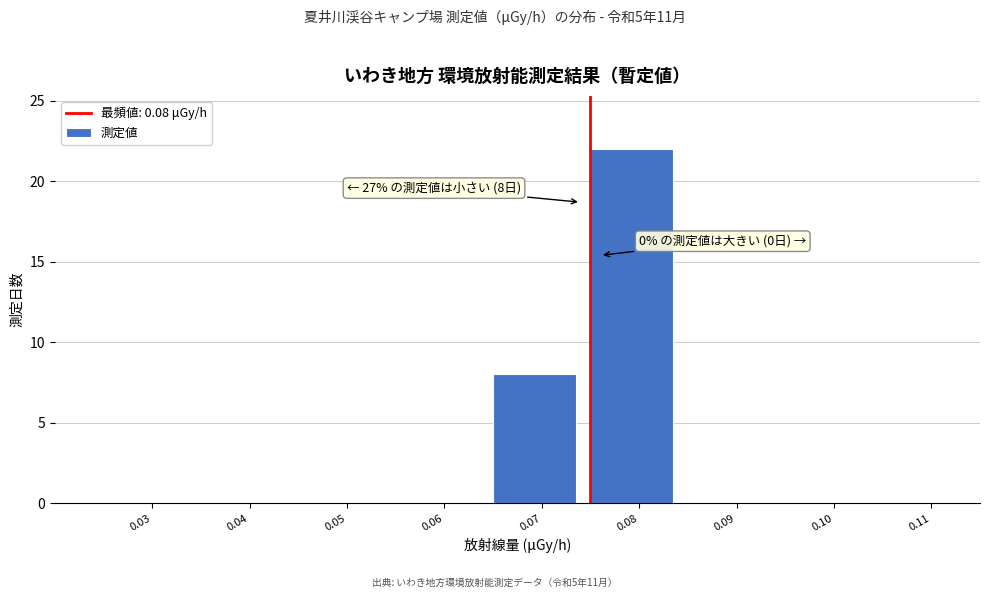

Reading left to right, extract all data points from this chart.

0.03=0	0.04=0	0.05=0	0.06=0	0.07=8	0.08=22	0.09=0	0.10=0	0.11=0